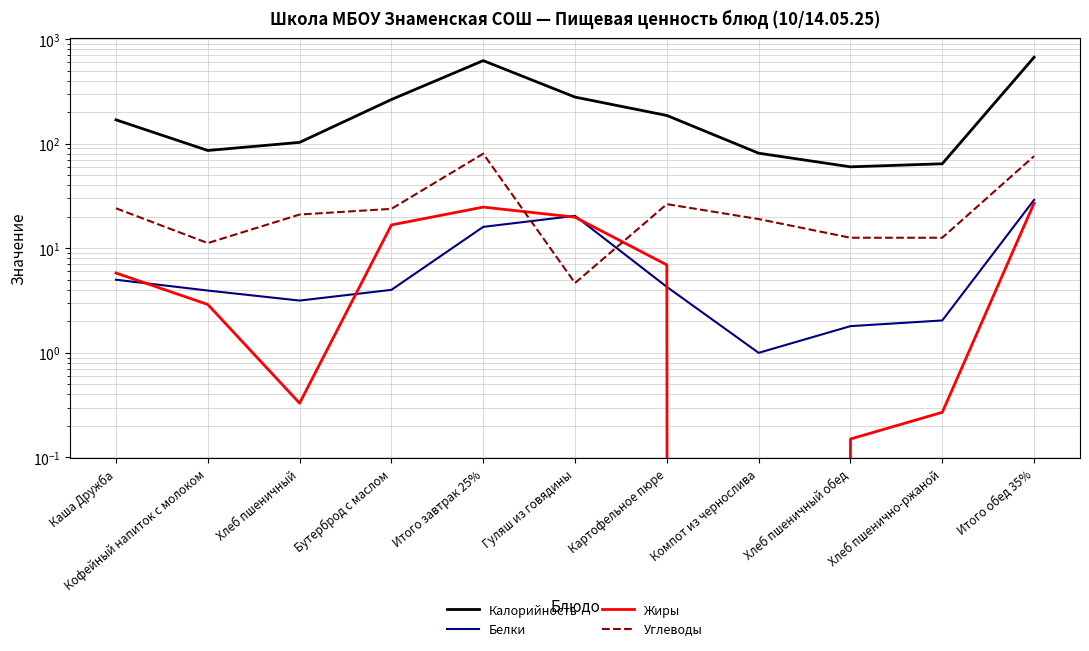

In Калорийность, how many points are lower than both neighbors (excluding endpoints)?

2